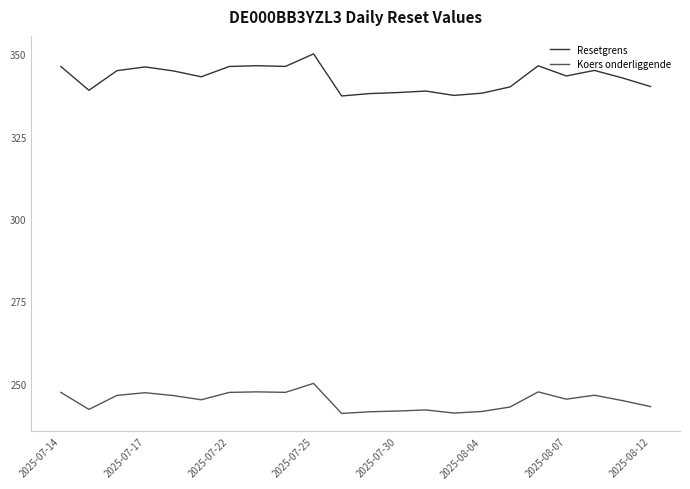

List the series in order of their overall mean, highest first.

Resetgrens, Koers onderliggende